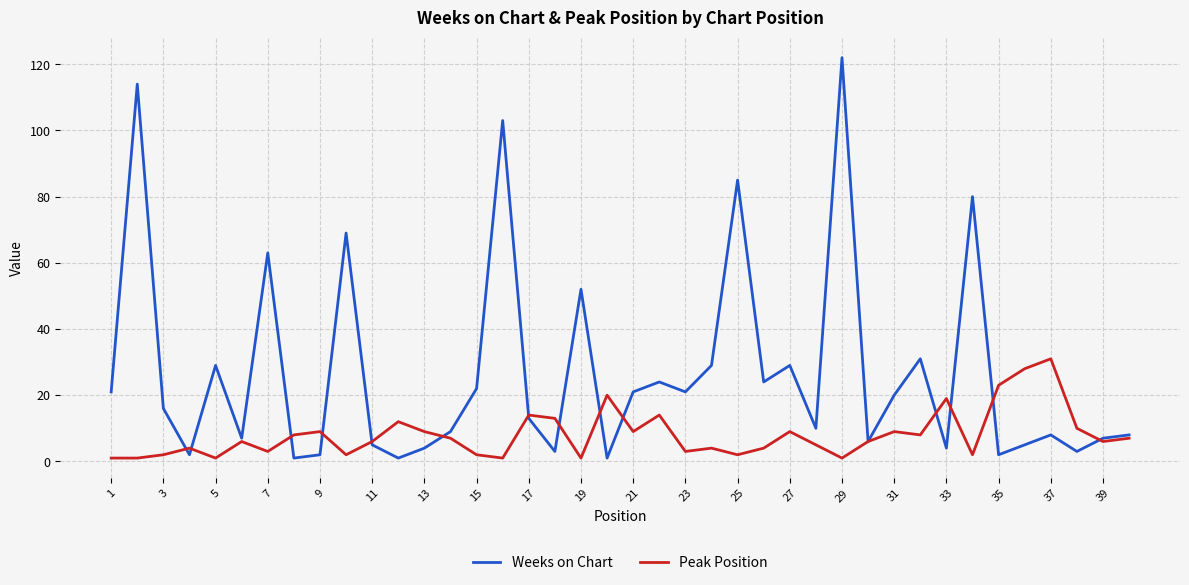

What is the maximum value shown in the chart?

122